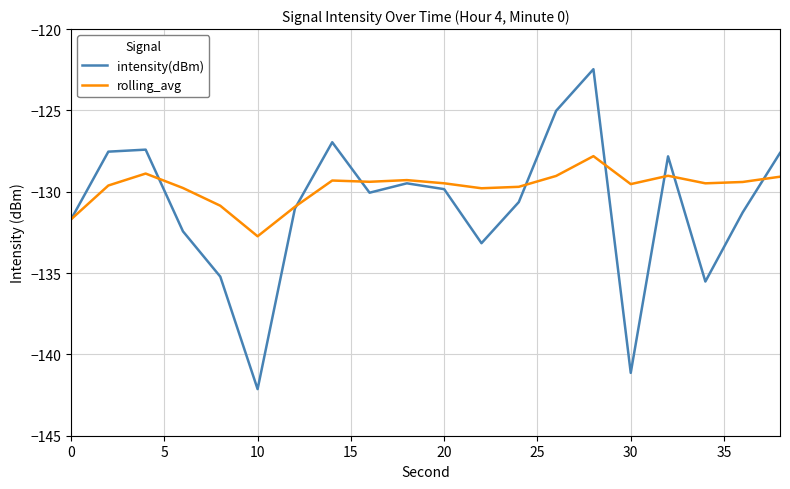

Rank the series by their maximum value, from lowest to highest.

rolling_avg, intensity(dBm)